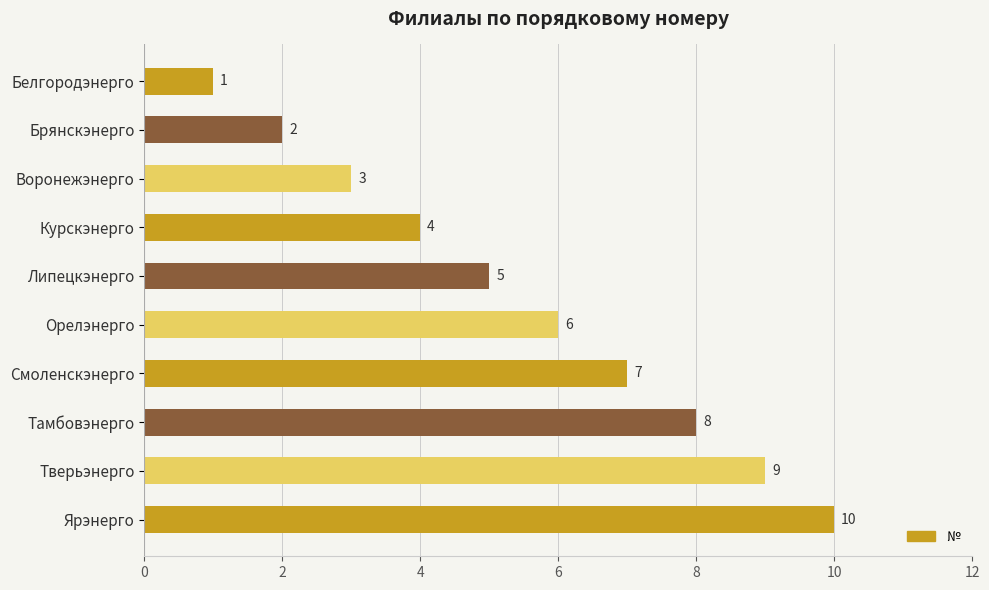

Read the value at Воронежэнерго.

3